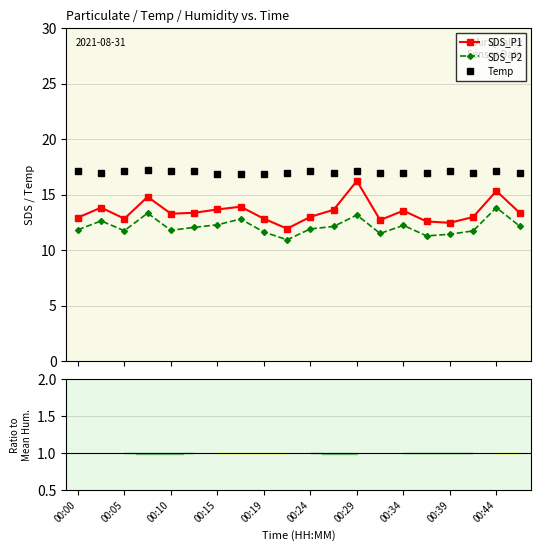

True or false: Temp and SDS_P2 cross at least once.

False